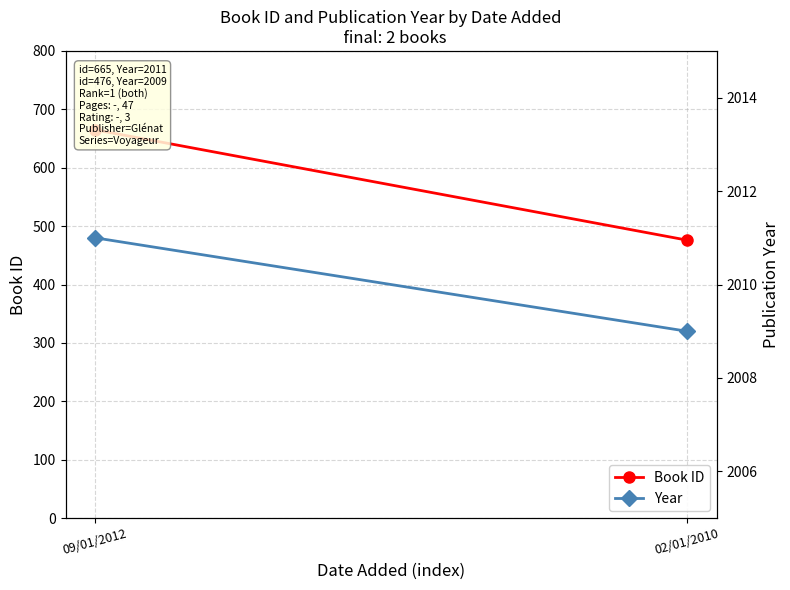

At which category does the chart reach its minimum across all series?

02/01/2010